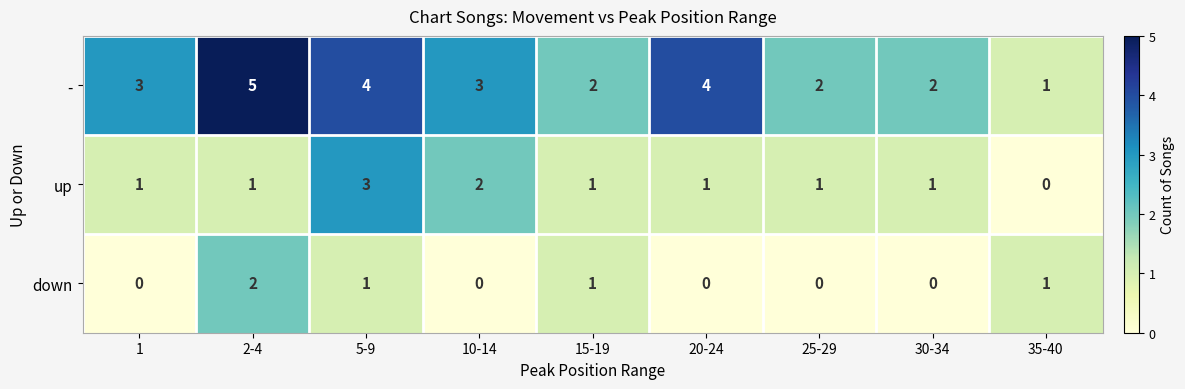

True or false: up has a value of 1 at 20-24.

True